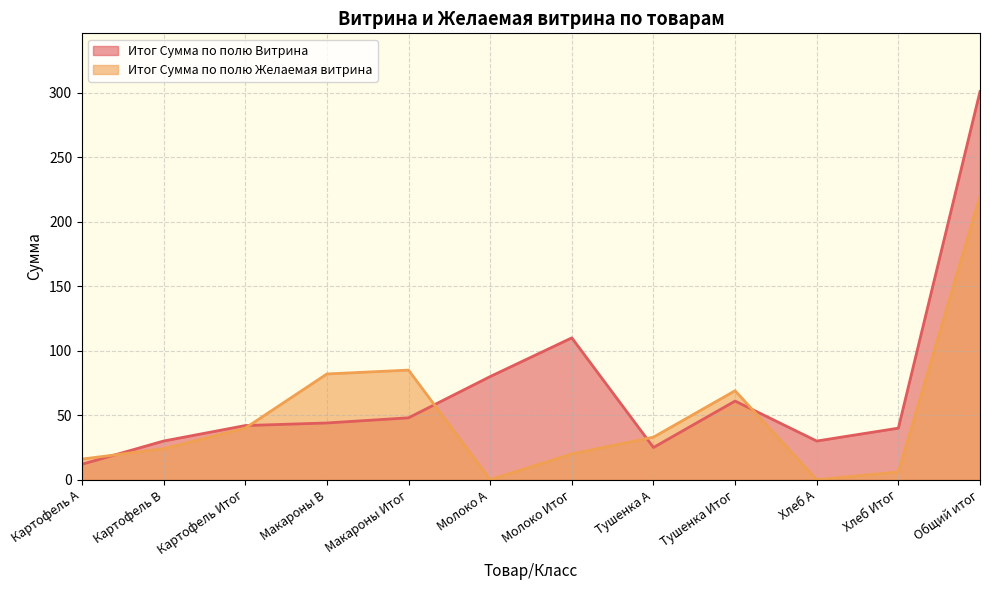

Is the value of Итог Сумма по полю Желаемая витрина at Молоко Итог greater than the value of Итог Сумма по полю Витрина at Хлеб Итог?

No